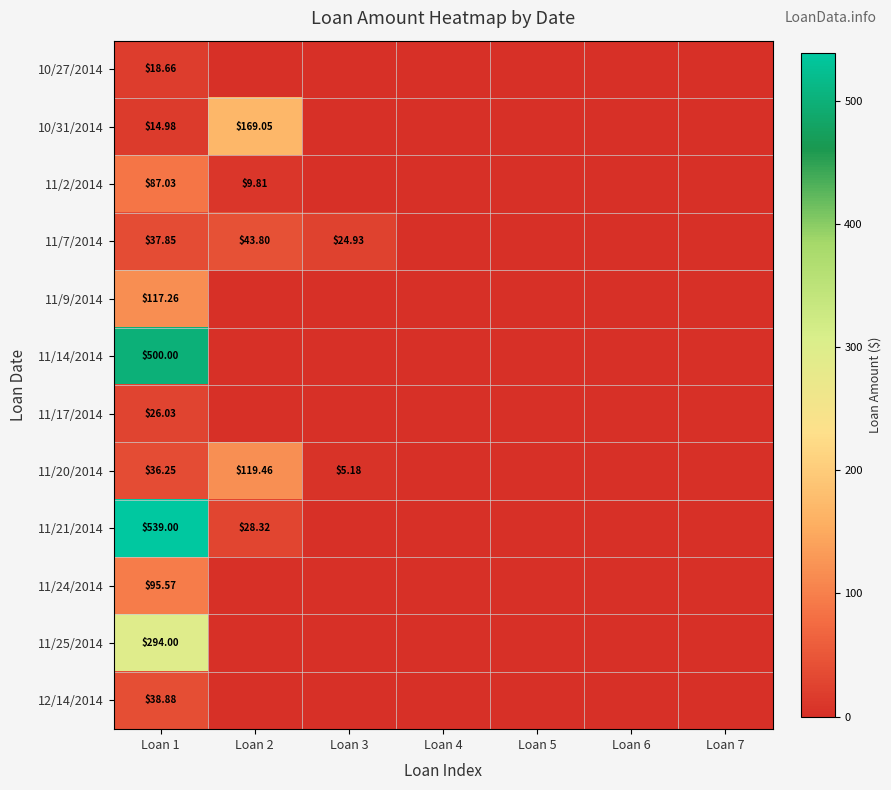

Rank the series by their maximum value, from highest to lowest.

11/21/2014, 11/14/2014, 11/25/2014, 10/31/2014, 11/20/2014, 11/9/2014, 11/24/2014, 11/2/2014, 11/7/2014, 12/14/2014, 11/17/2014, 10/27/2014